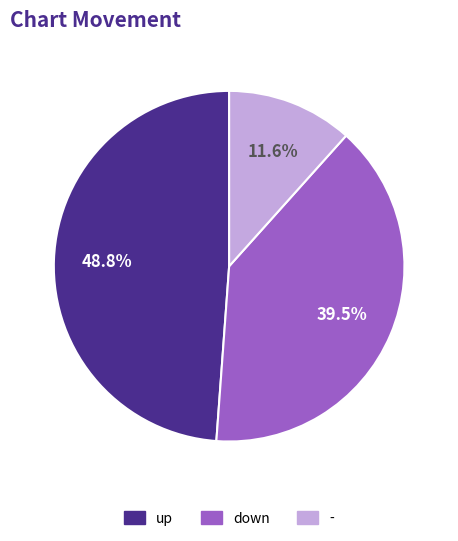

To the nearest percent, what percentage of the pie is -?

12%